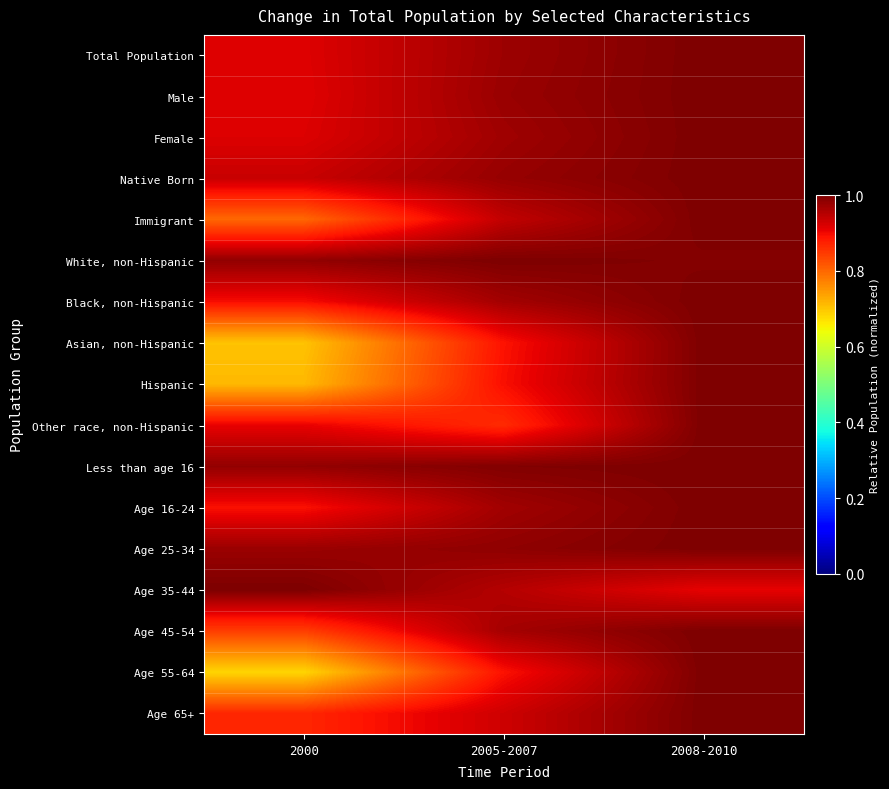

What is the total value across all series at 2005-2007?

16.1